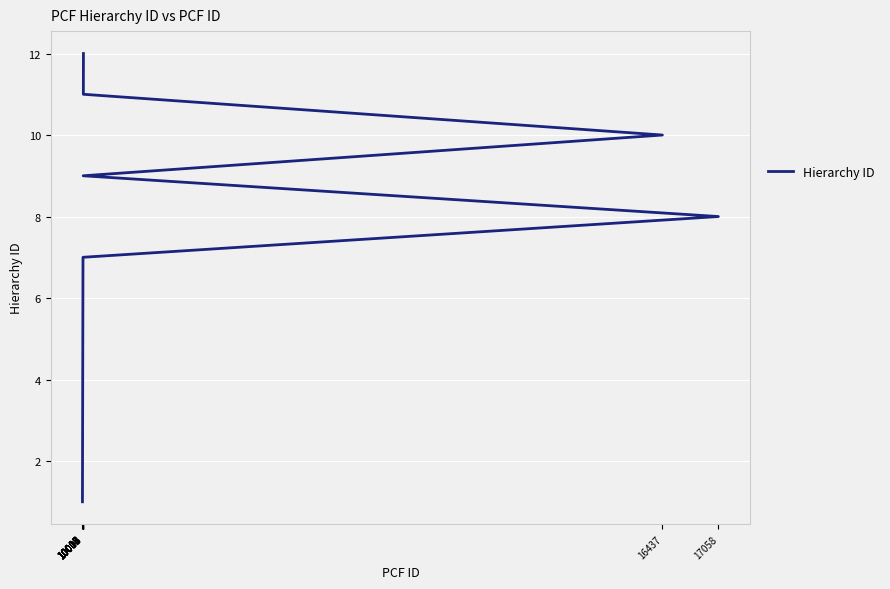

What is the label of the 5th point from the left?

10006